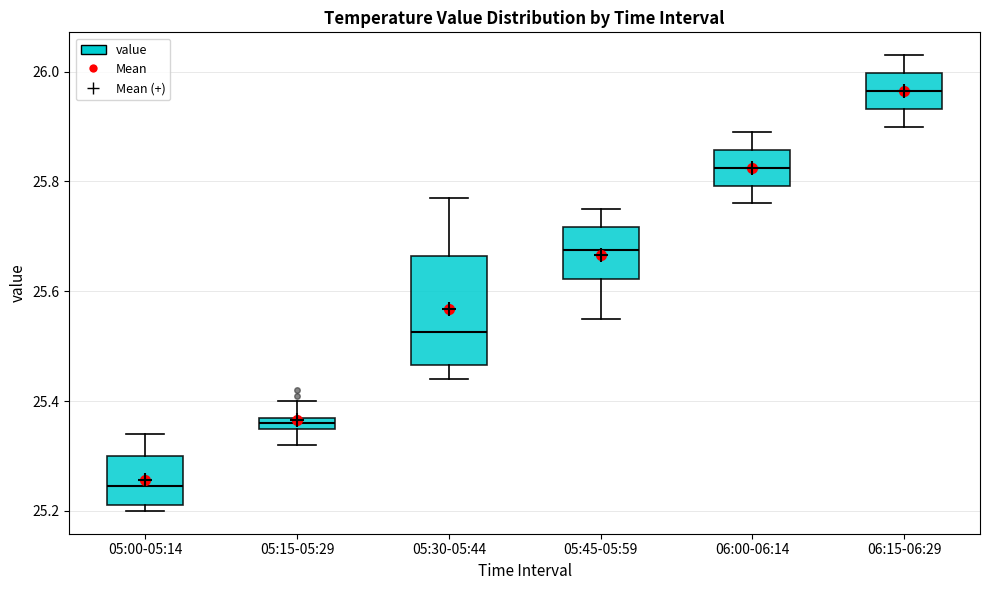

Where is the lower edge of the box for 05:15-05:29 on the y-axis? The values are not printed on the chart, so give them approximately, as read against the axis.

25.36